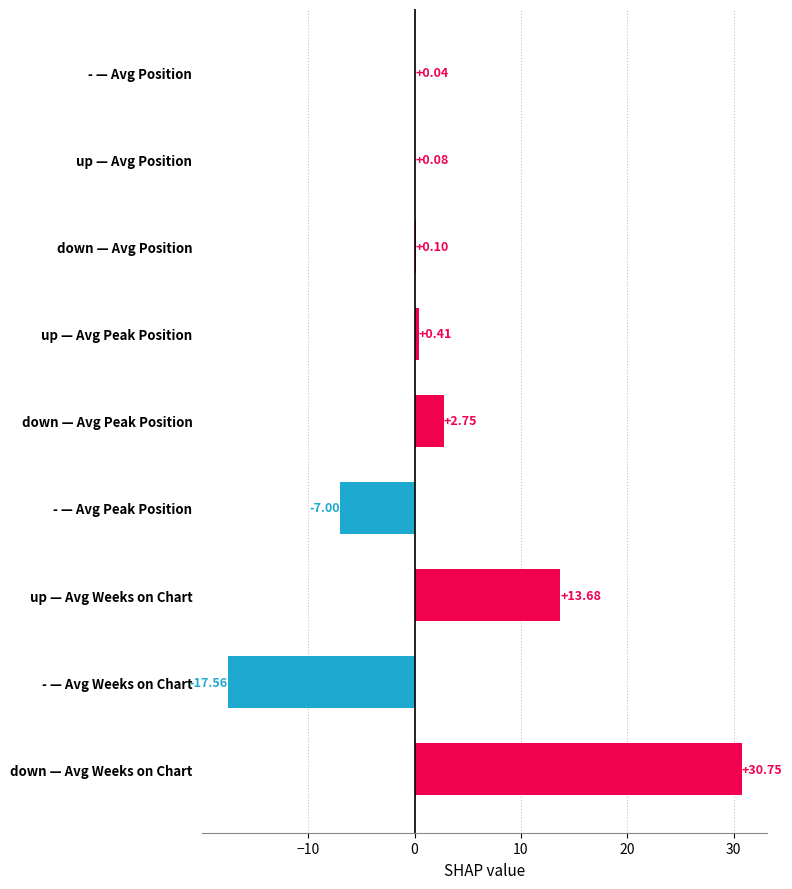

Between down — Avg Peak Position and up — Avg Position, which is larger?

down — Avg Peak Position